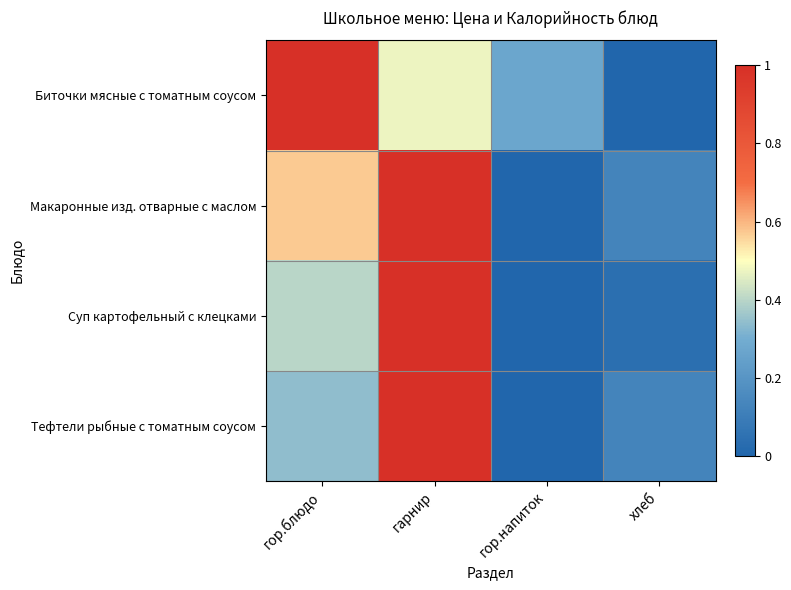

Reading right to left, transcribe all the data shown in this chart.

Биточки мясные с томатным соусом: хлеб=0.0	гор.напиток=0.3	гарнир=0.5	гор.блюдо=1.0
Макаронные изд. отварные с маслом: хлеб=0.1	гор.напиток=0.0	гарнир=1.0	гор.блюдо=0.6
Суп картофельный с клецками: хлеб=0.0	гор.напиток=0.0	гарнир=1.0	гор.блюдо=0.4
Тефтели рыбные с томатным соусом: хлеб=0.1	гор.напиток=0.0	гарнир=1.0	гор.блюдо=0.3